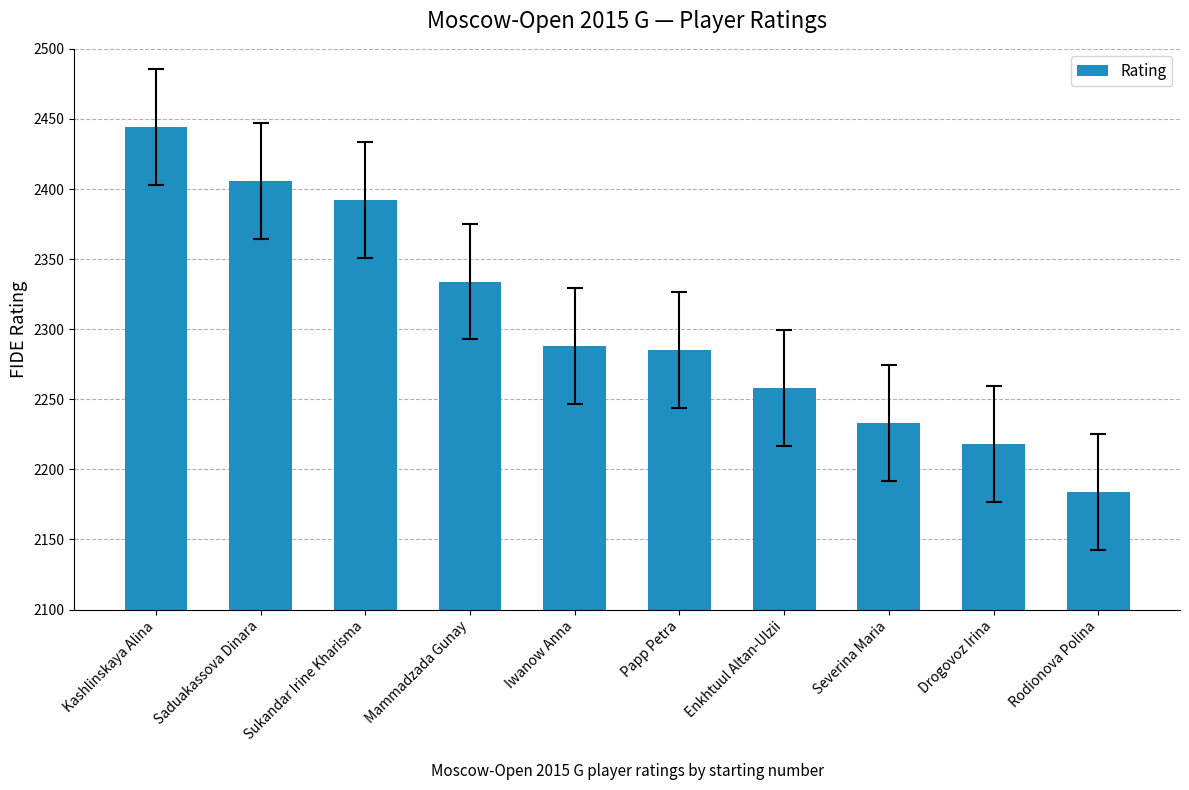

Reading left to right, what are all the values shown in this chart?

2444	2406	2392	2334	2288	2285	2258	2233	2218	2184